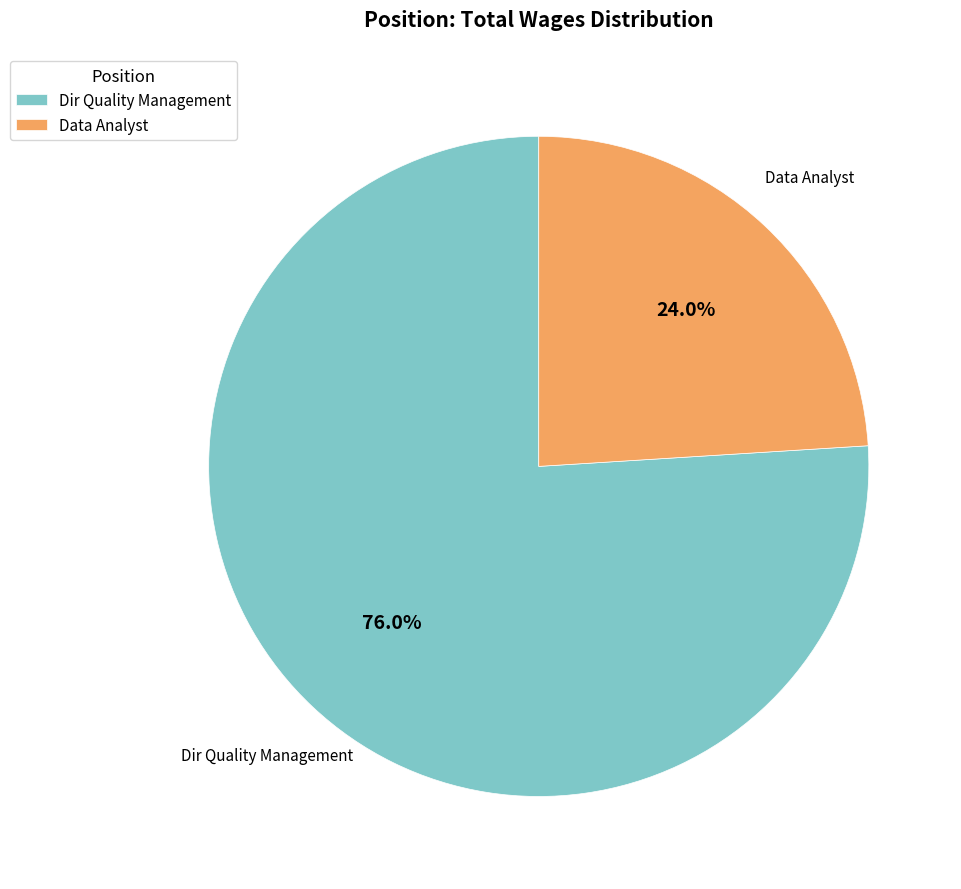

To the nearest percent, what percentage of the pie is Data Analyst?

24%